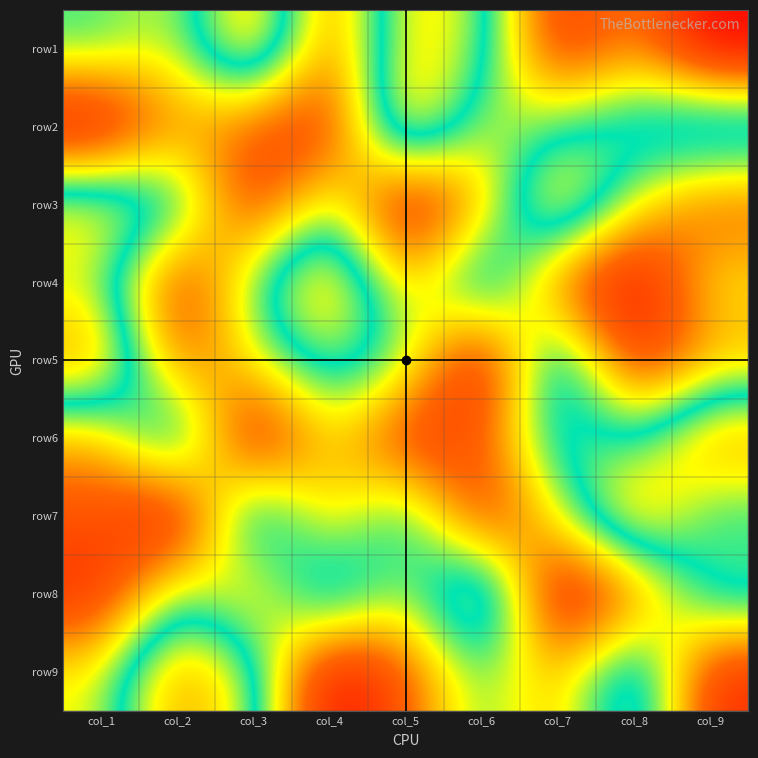

Which category has the lowest value across all series?

col_9